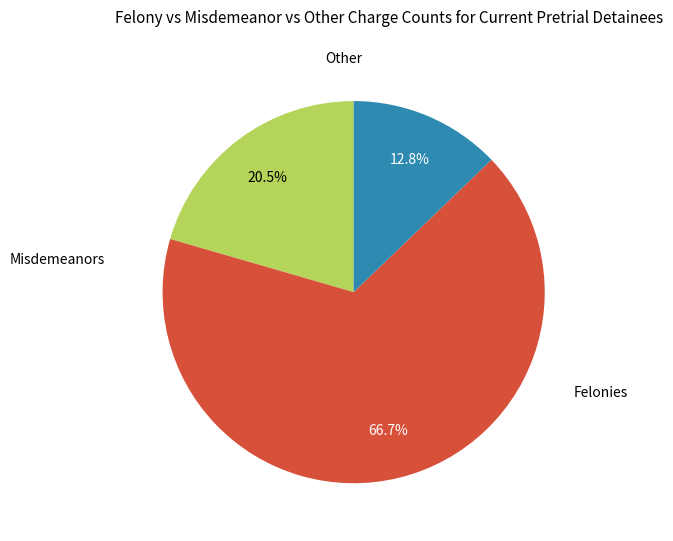

Do Misdemeanors and Other together represent more than half of the pie?

No